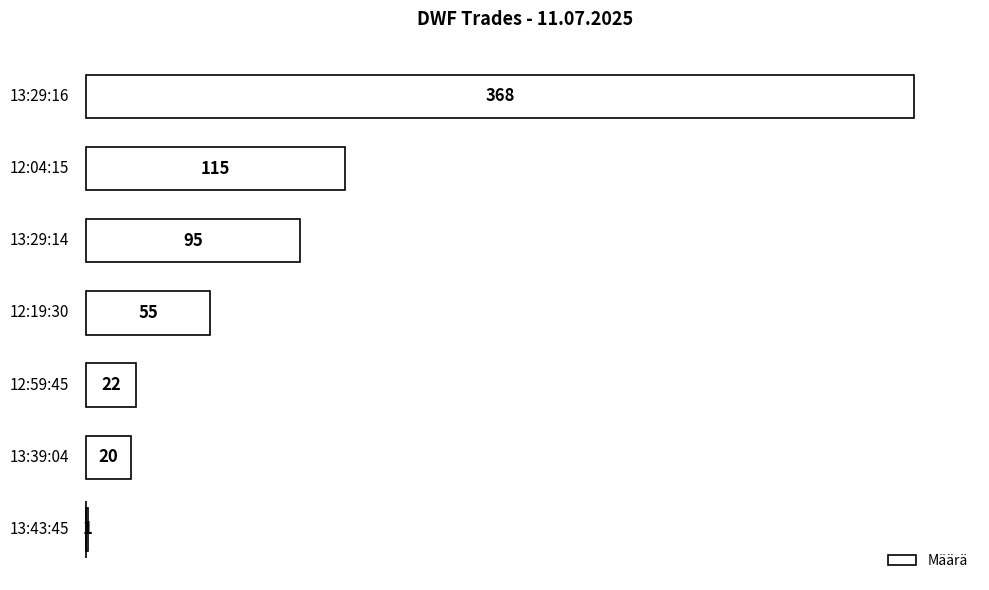

Where does the data first go above 55?

13:29:16